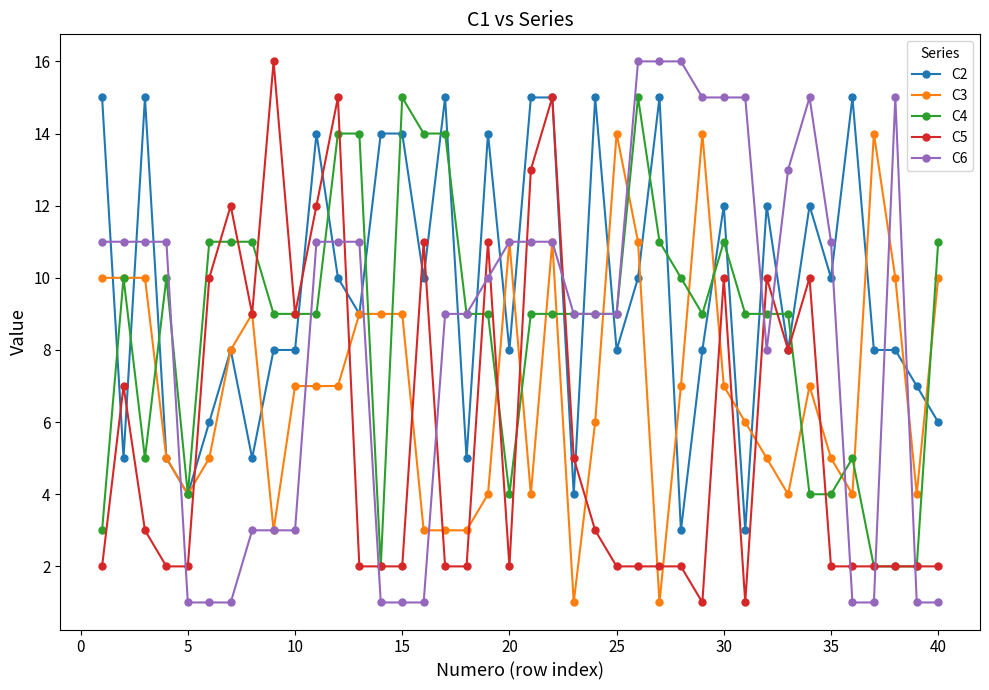

True or false: C2 has more than 1 points higher than both neighbors.

True